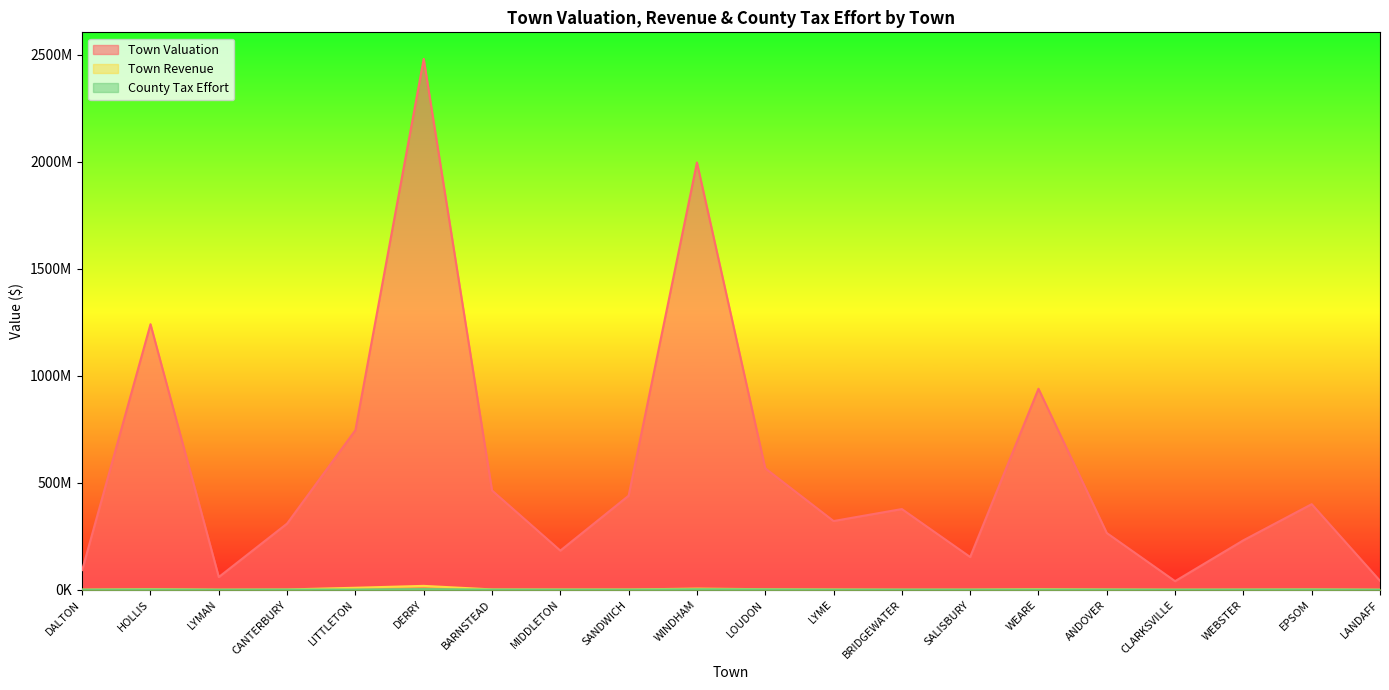

What is the total value across all series at WEBSTER?

232366545